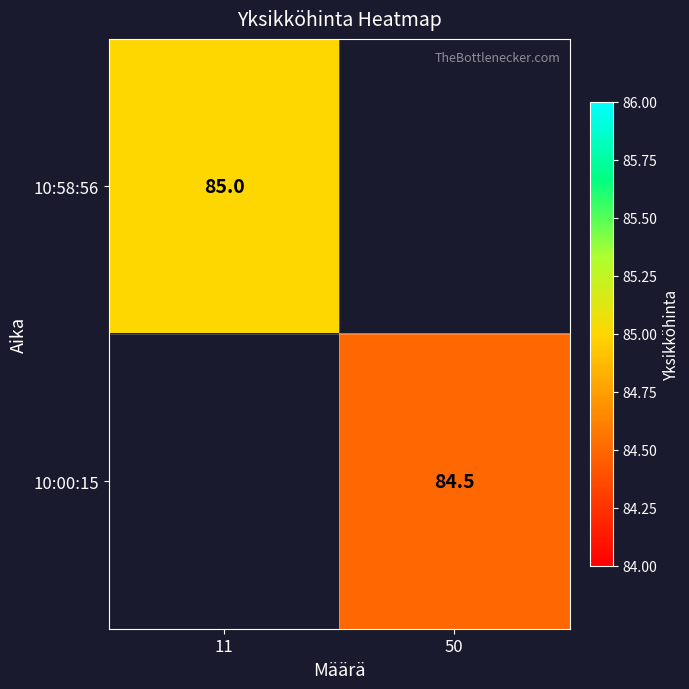

The 10:58:56 series shows 85.0 at 11. True or false?

True